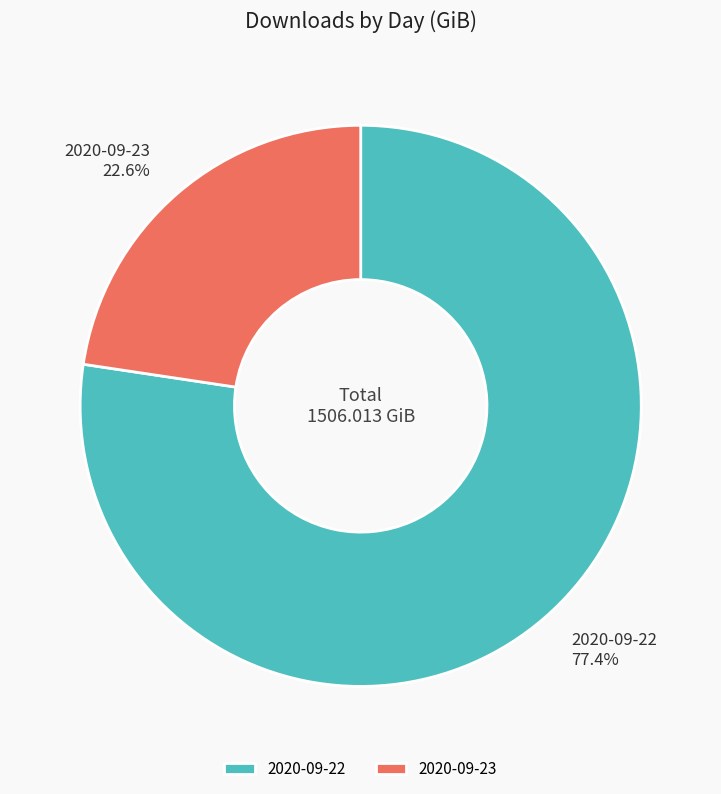

True or false: 2020-09-23 accounts for 23% of the total.

True